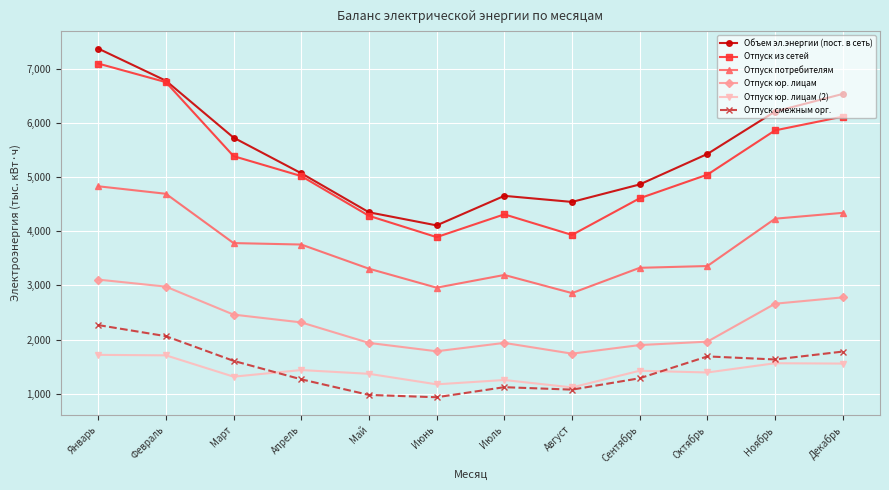

What are all the series names shown in the legend?

Объем эл.энергии (пост. в сеть), Отпуск из сетей, Отпуск потребителям, Отпуск юр. лицам, Отпуск юр. лицам (2), Отпуск смежным орг.